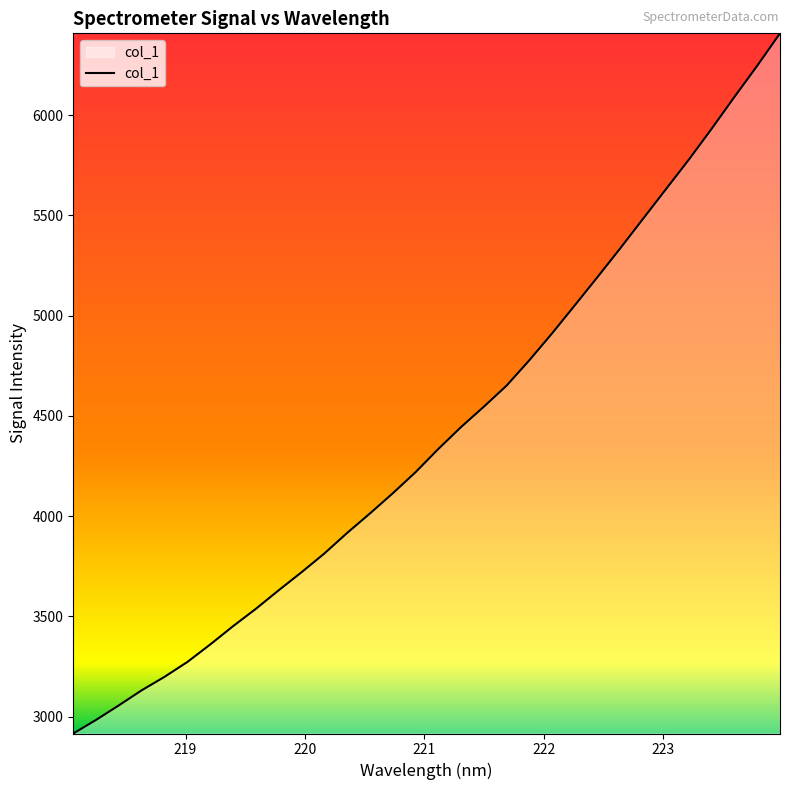

What is the minimum value shown in the chart?

2915.9